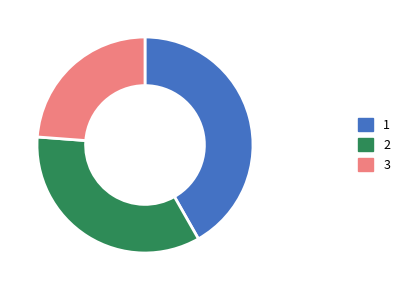

The 3 slice represents 11% of the pie. True or false?

False